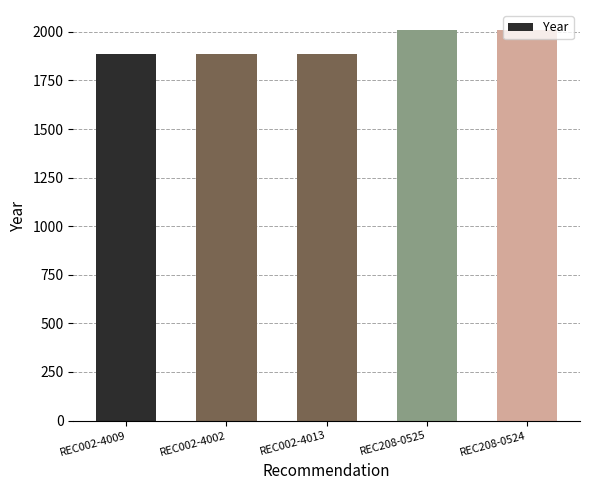

What is the label of the 1st bar from the right?

REC208-0524